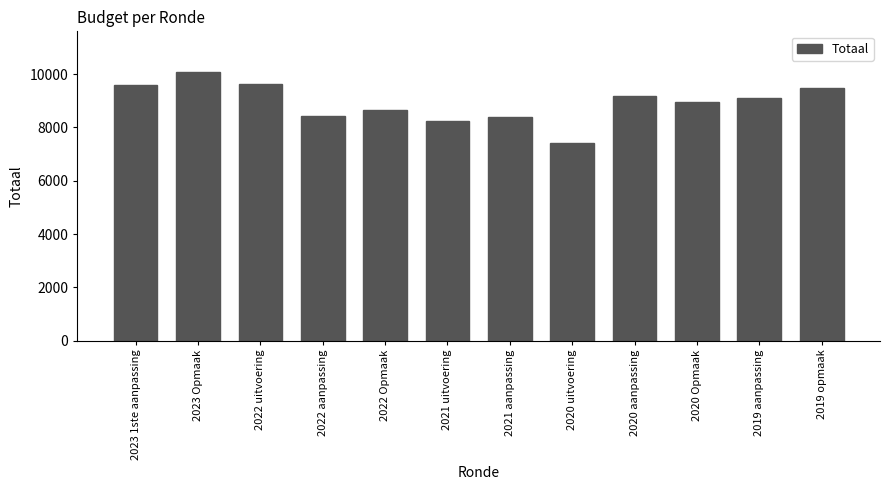

What is the change in value from 2023 1ste aanpassing to 2022 aanpassing?

-1190